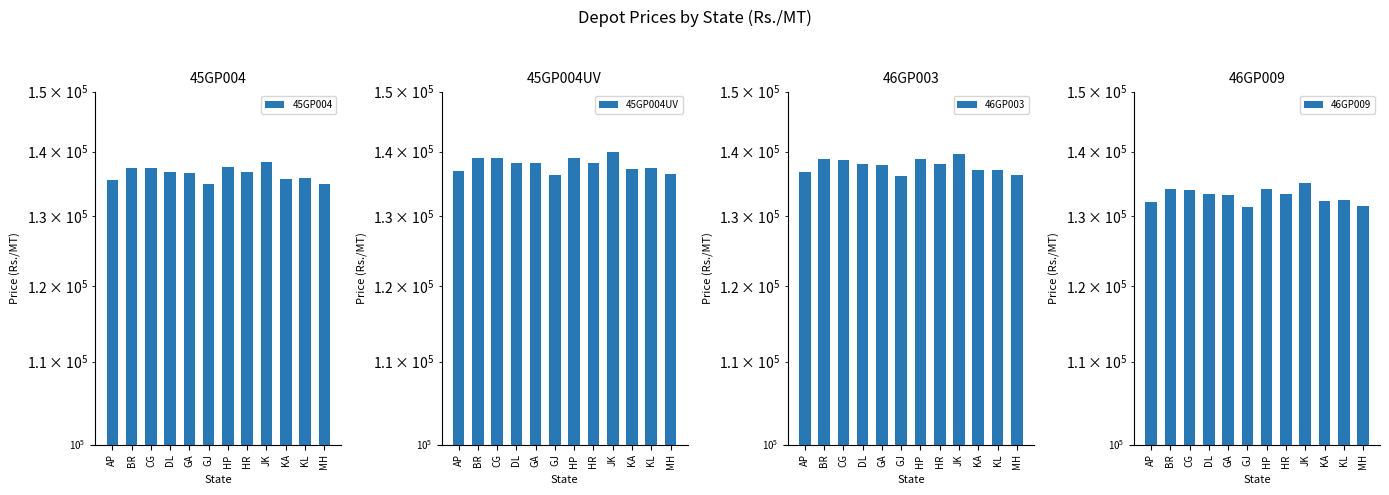

At how many categories does at least one series exceed 136442?

10